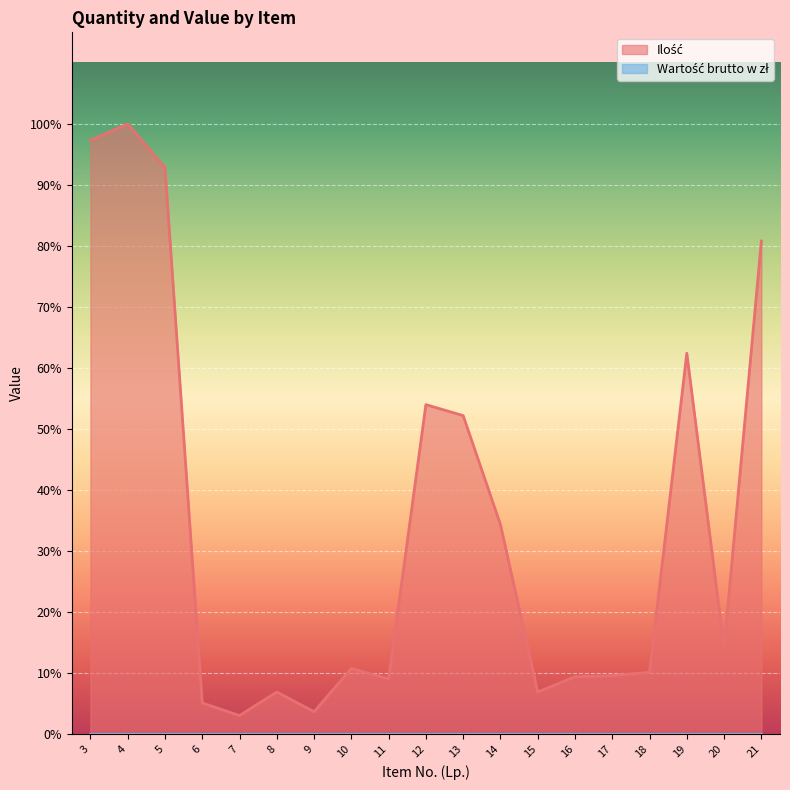

Is it true that the value at 21 is 901?

True